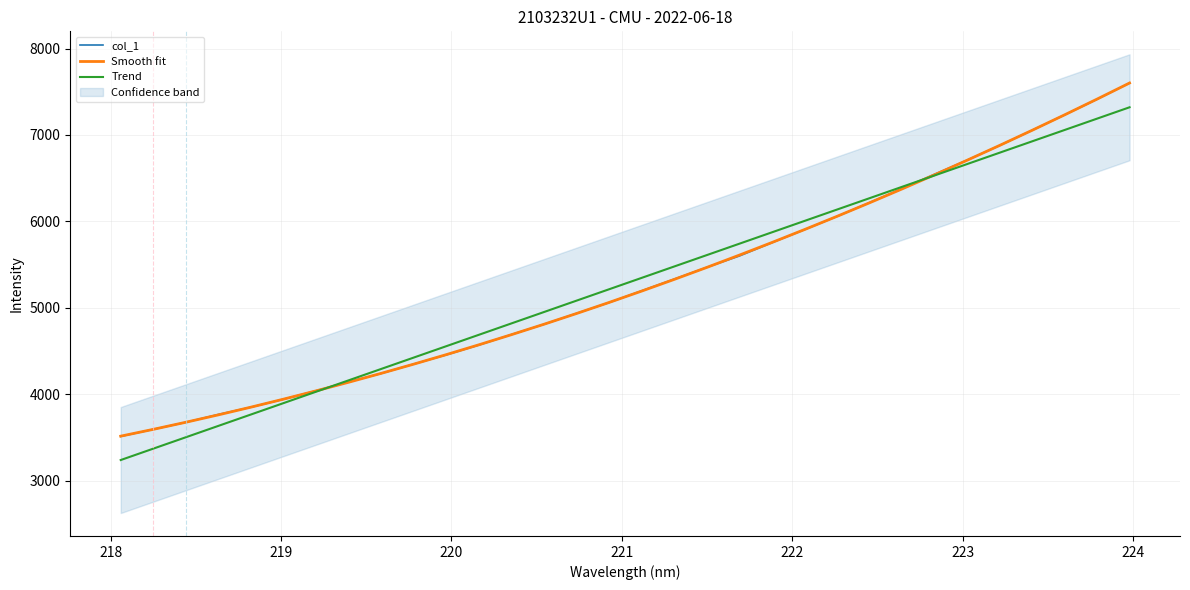

Is this an area chart (filled region under the line)?

No